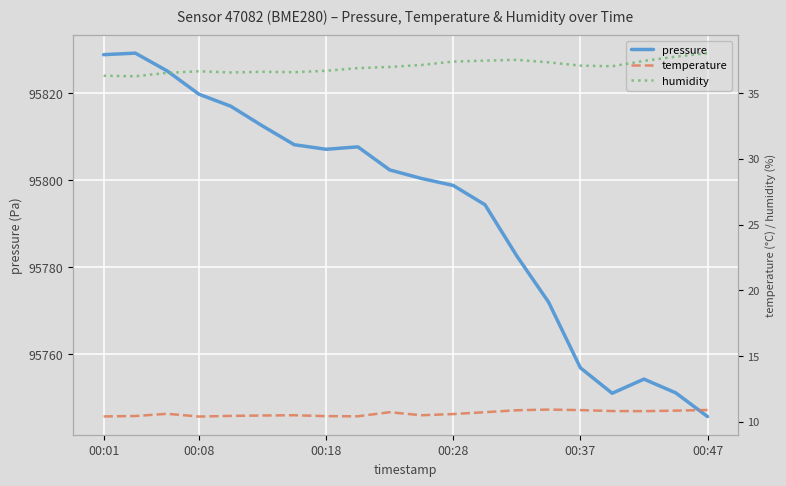

Is this an area chart (filled region under the line)?

No